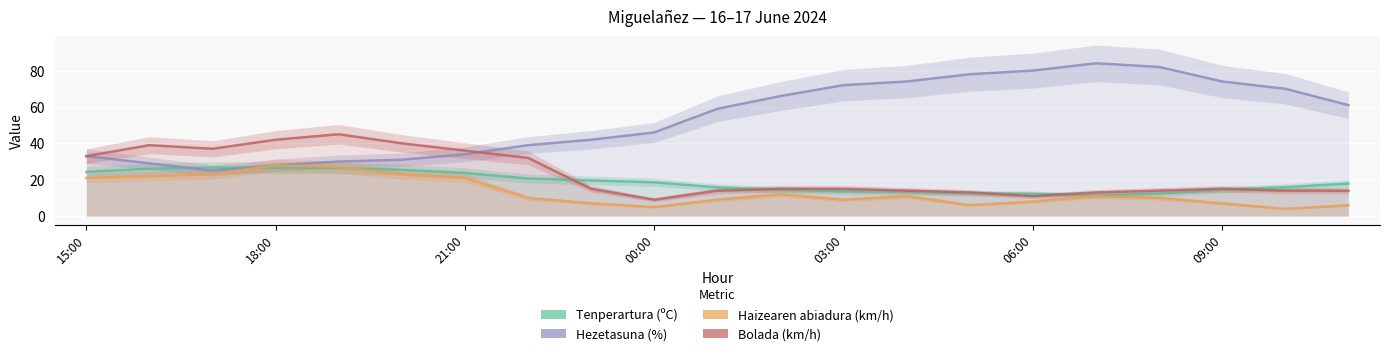

What position from the right is 7?

14